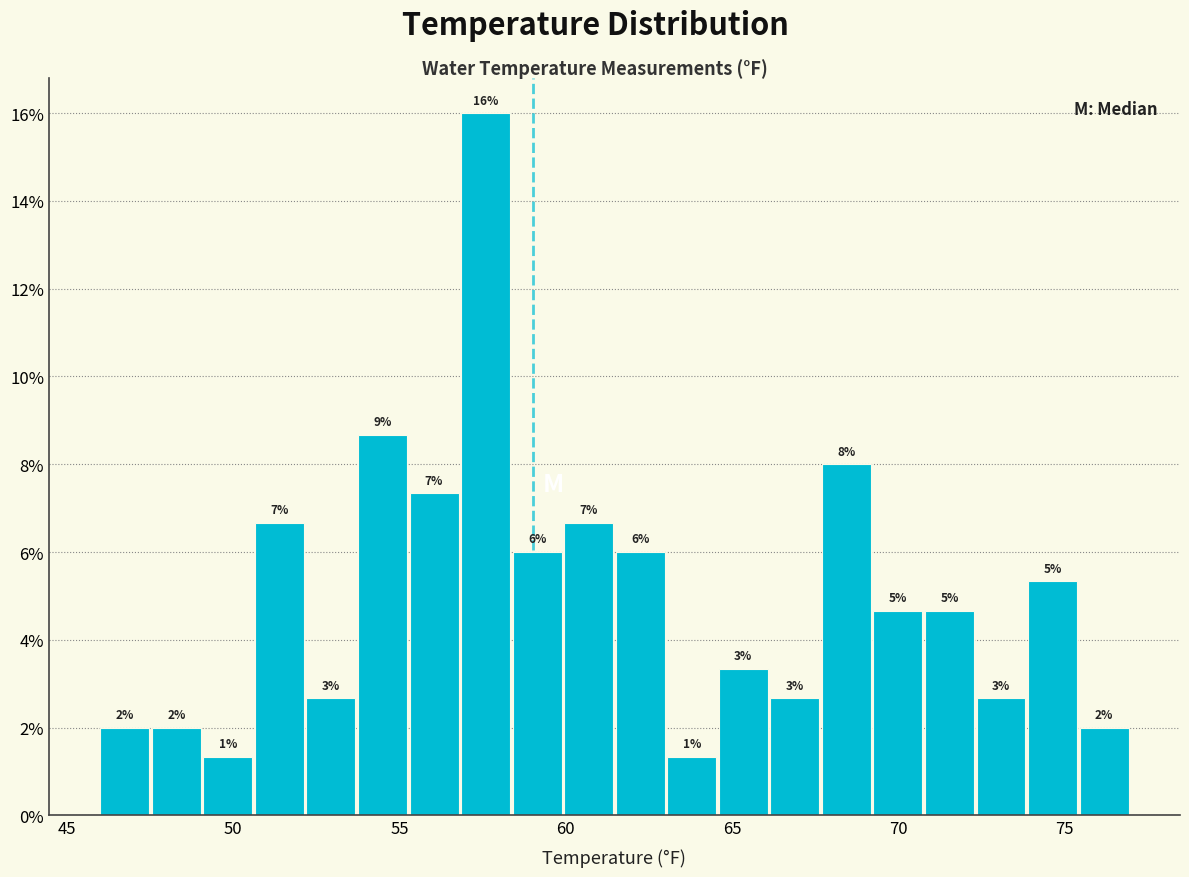

Around what value on the x-axis is the tallest bar? Give the approximate position of its centre, as read against the axis.

57.5